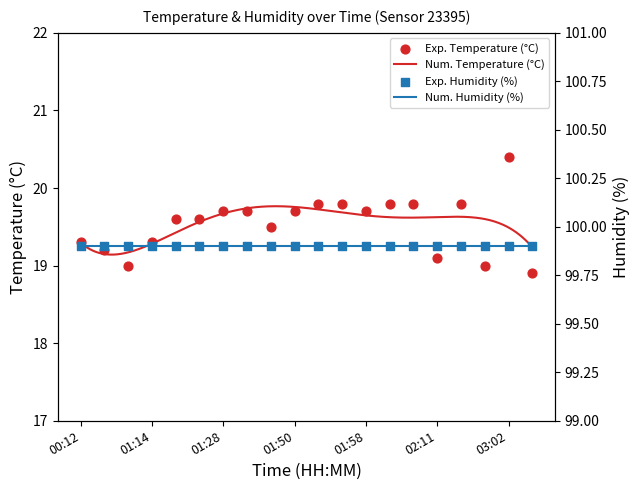

Between 03:00 and 01:56, which is larger?

01:56